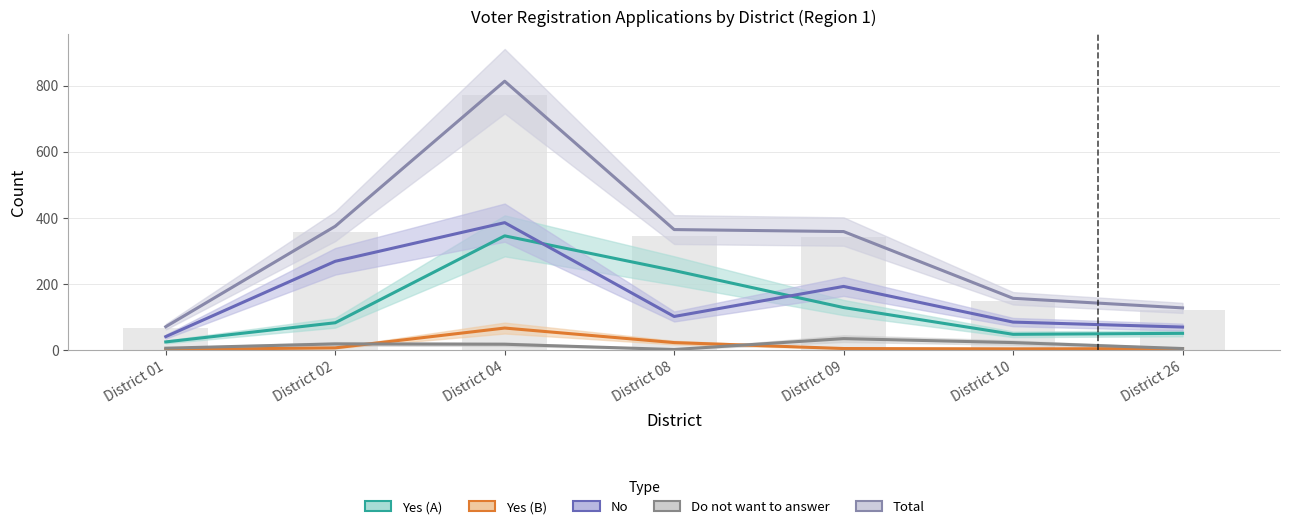

How many groups of bars are there?

7